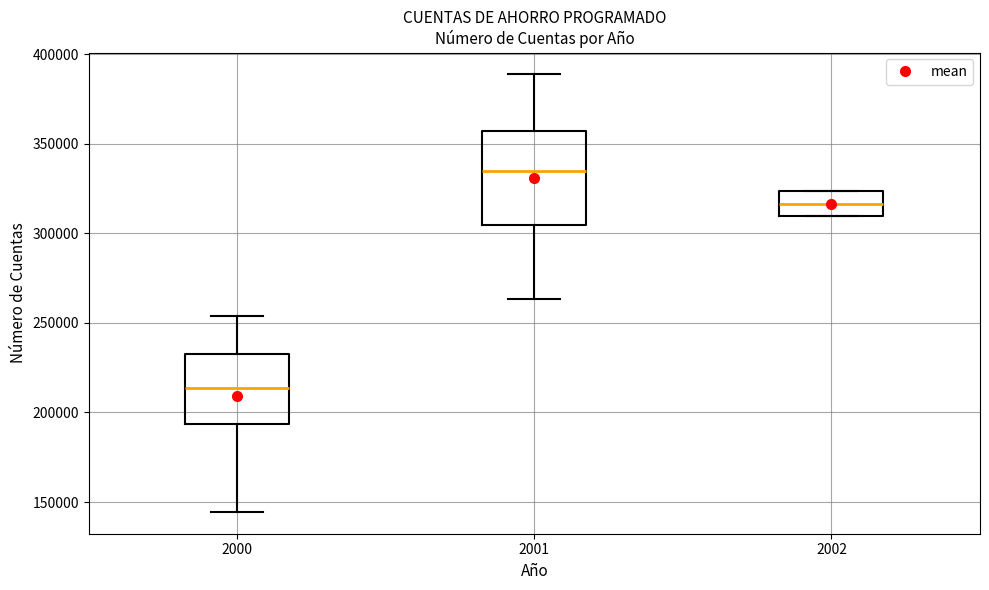

Reading left to right, read every box against the y-axis: the position of its median line, the range the box covers, and the ends of its whiskers. The values are not printed on the chart, so give them approximately, as read against the axis.

2000: median 215000, box 195000 to 235000, whiskers 145000 to 255000
2001: median 335000, box 305000 to 355000, whiskers 265000 to 390000
2002: median 315000, box 310000 to 325000, whiskers 310000 to 325000